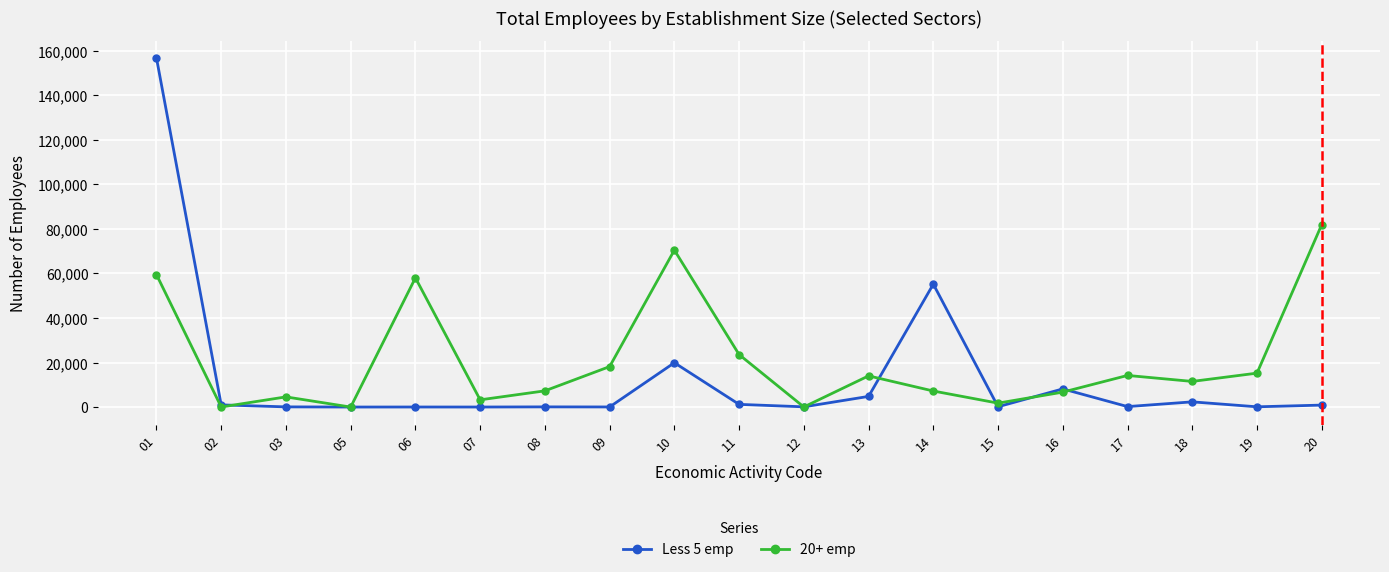

What is the average value of the 20+ emp series?

20912